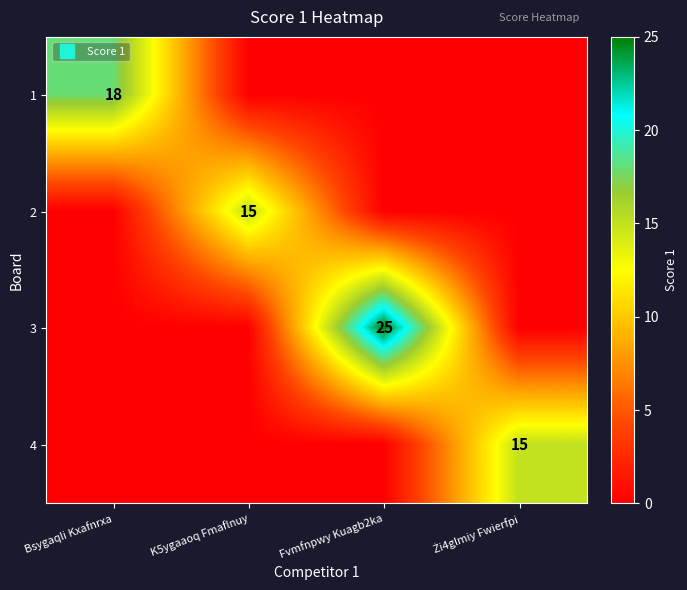

What is the average value of the 3 series?

6